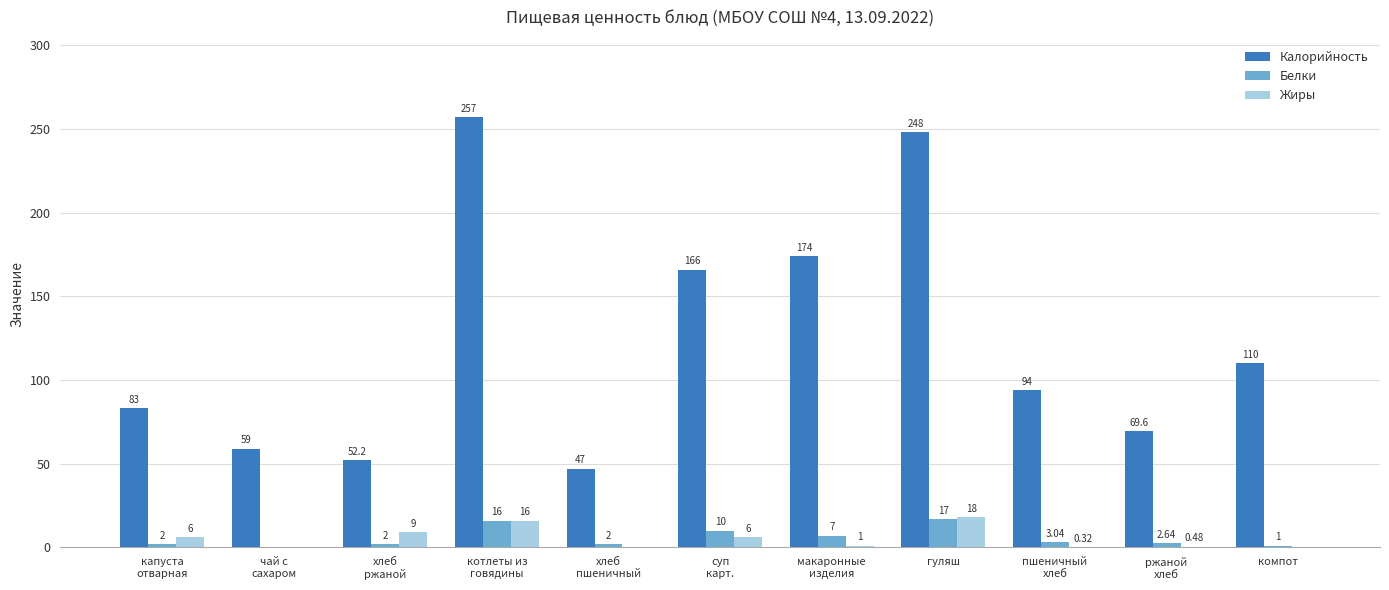

At which label does Калорийность first exceed 94?

котлеты из
говядины